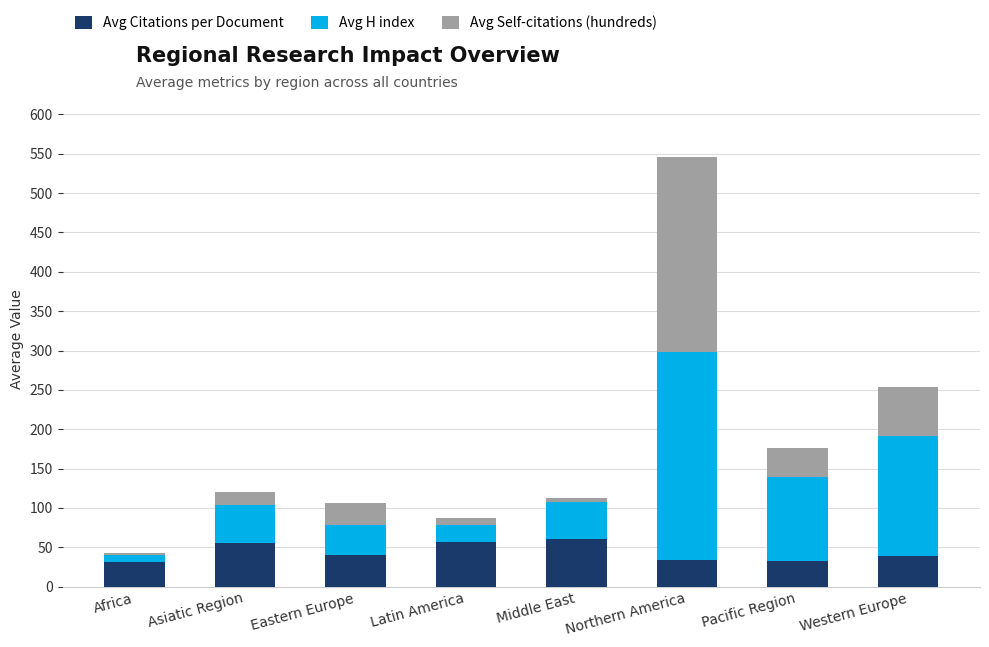

What is the difference between the Avg Citations per Document values at Africa and Pacific Region?

2.4